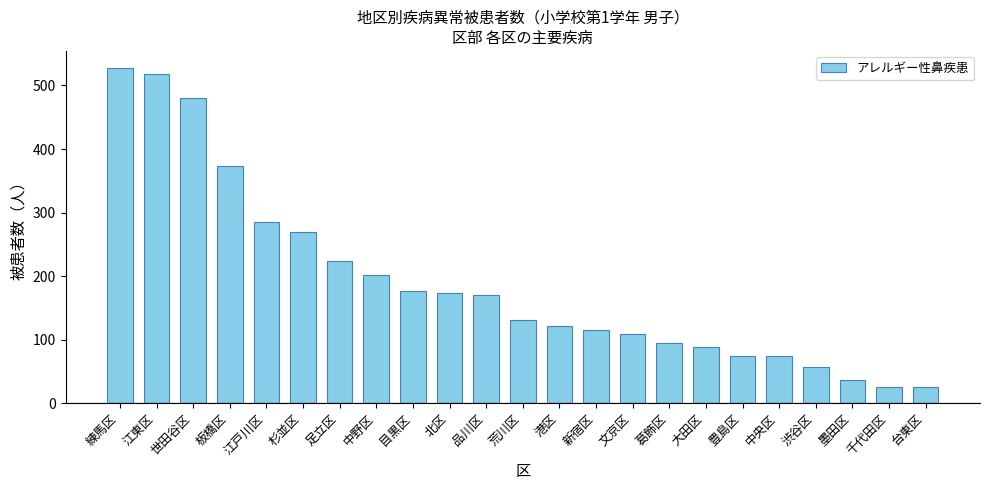

What position from the right is 杉並区?

18